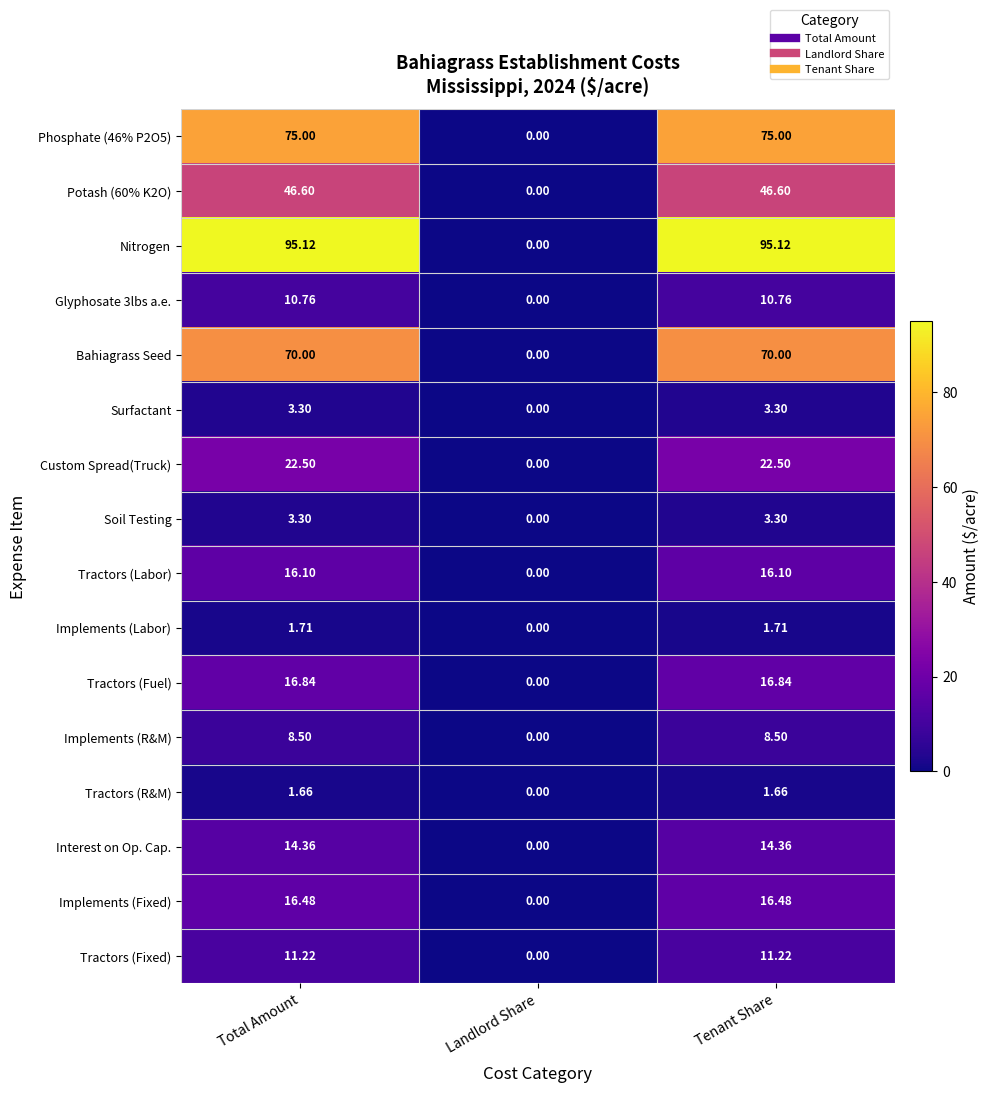

Which series has the largest total across all categories?

Nitrogen